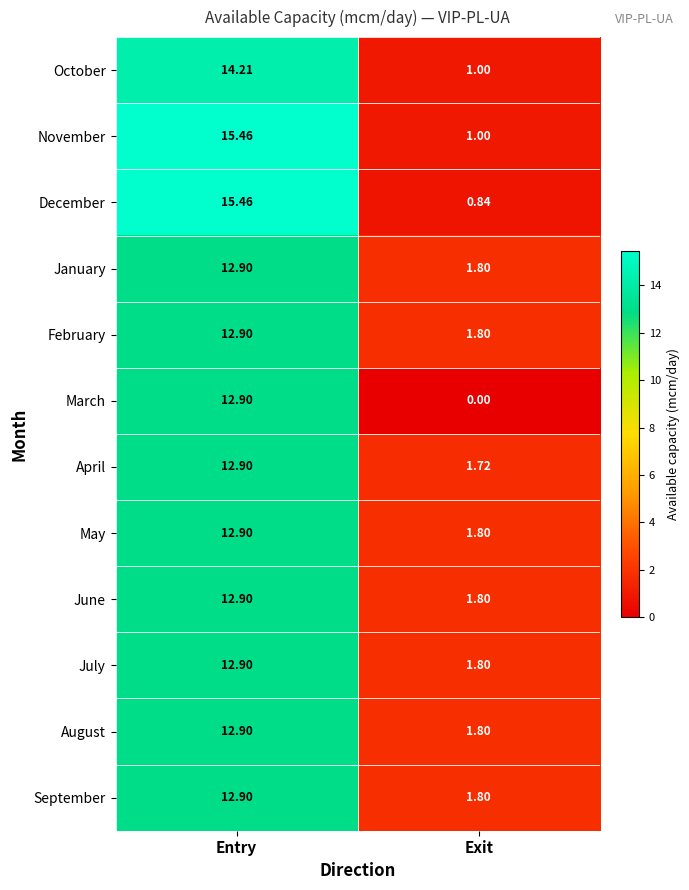

At which category is the sum across all series the highest?

Entry